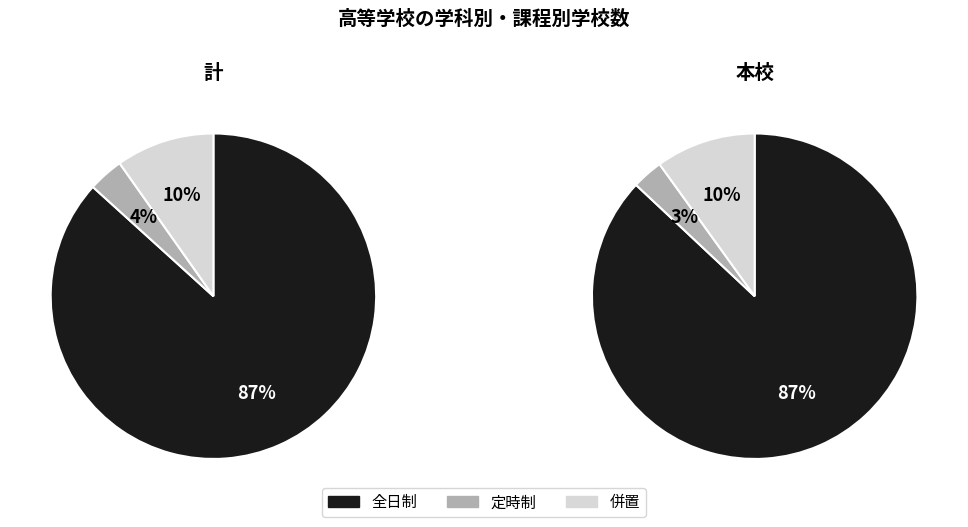

Does any single category account for the majority?

Yes